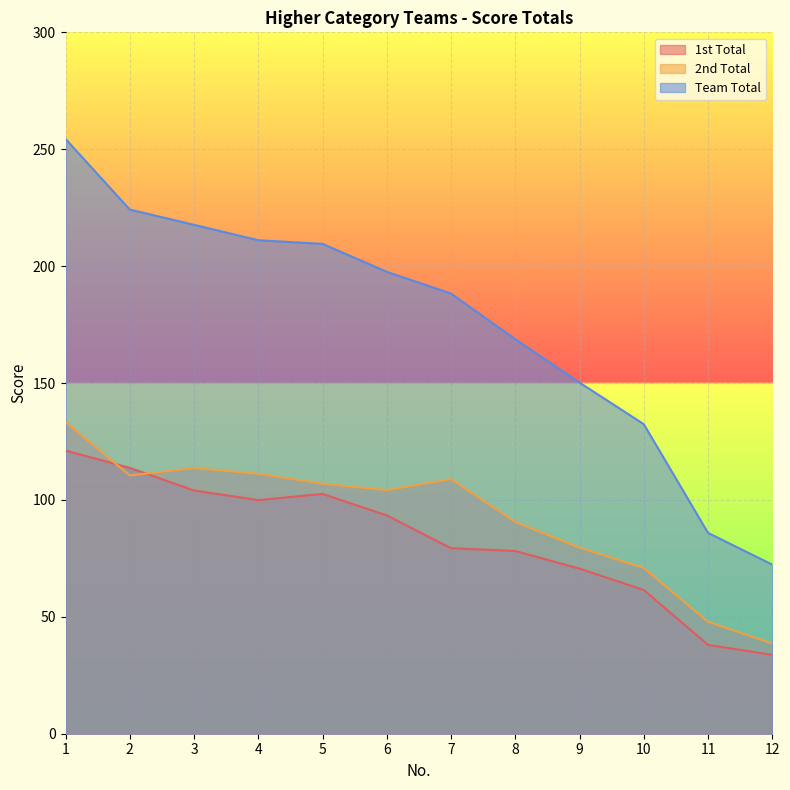

Rank the categories by 2nd Total value from lowest to highest.

12, 11, 10, 9, 8, 6, 5, 7, 2, 4, 3, 1